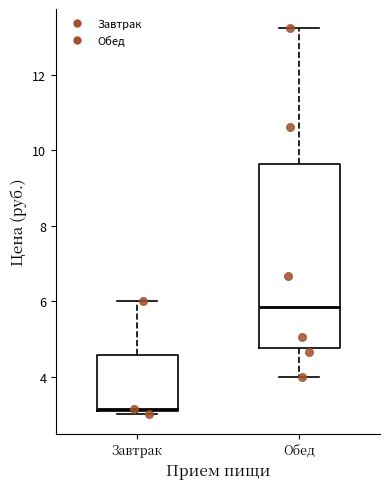

Where does the median line of the box for Обед sit on the y-axis? The values are not printed on the chart, so give them approximately, as read against the axis.

5.8